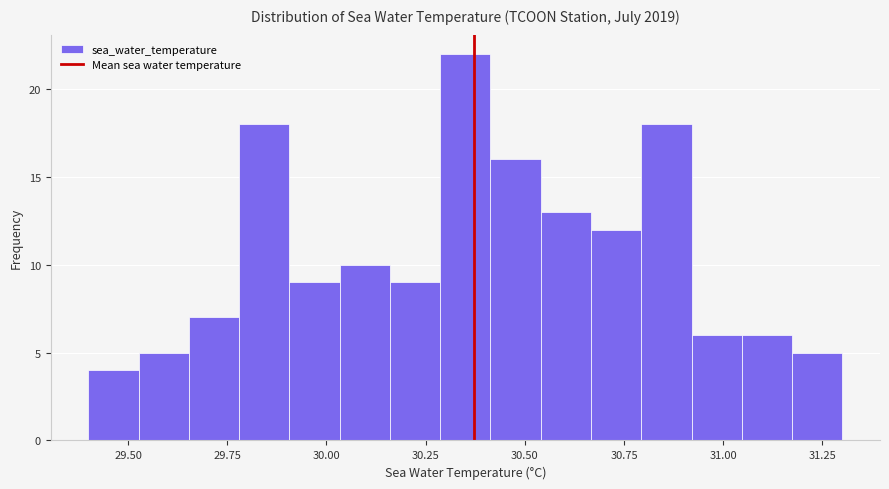

Read against the x-axis, roughly where is the centre of the tallest bar?

30.35